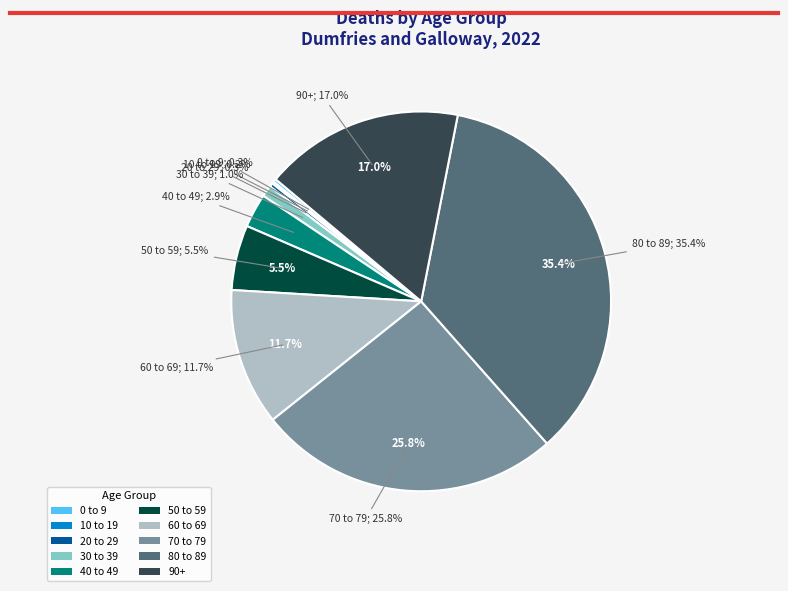

The 80 to 89 slice represents 35% of the pie. True or false?

True